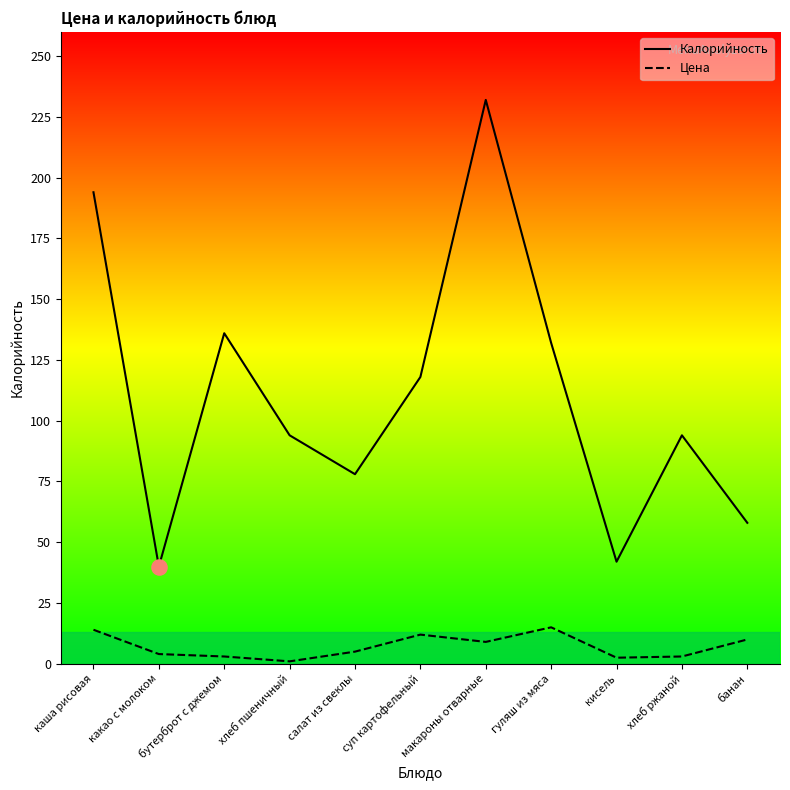

Is the value of Цена at суп картофельный greater than the value of Калорийность at бутерброт с джемом?

No